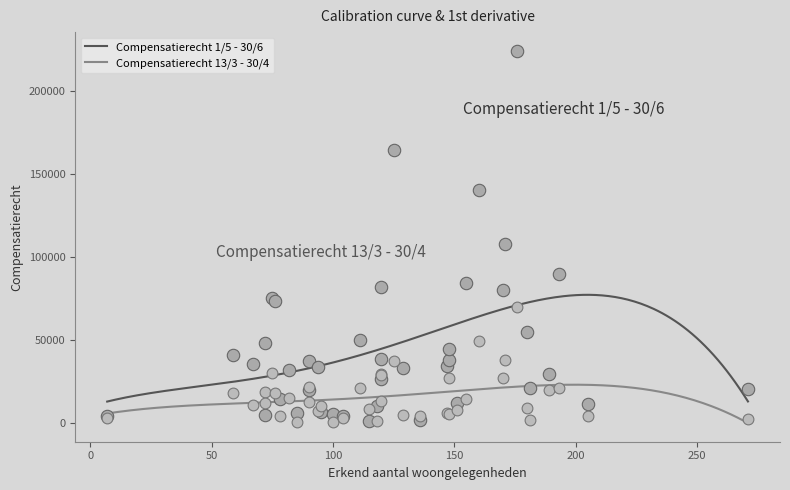

Is the value of Compensatierecht 13/3 - 30/4 at 11 greater than the value of Compensatierecht 1/5 - 30/6 at 27?

No